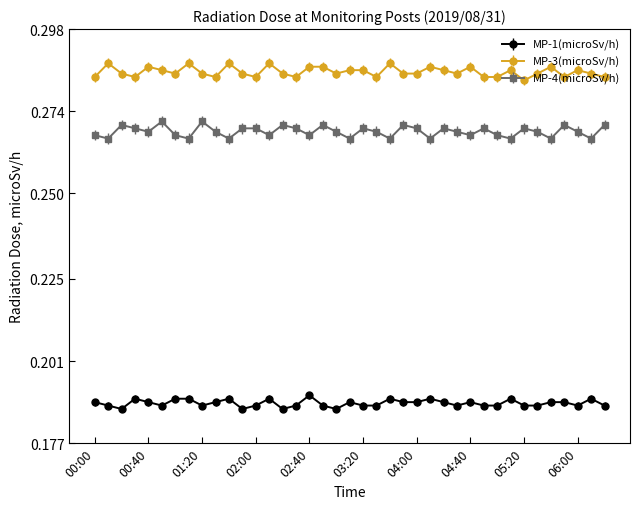

True or false: MP-3(microSv/h) and MP-4(microSv/h) intersect in this chart.

False